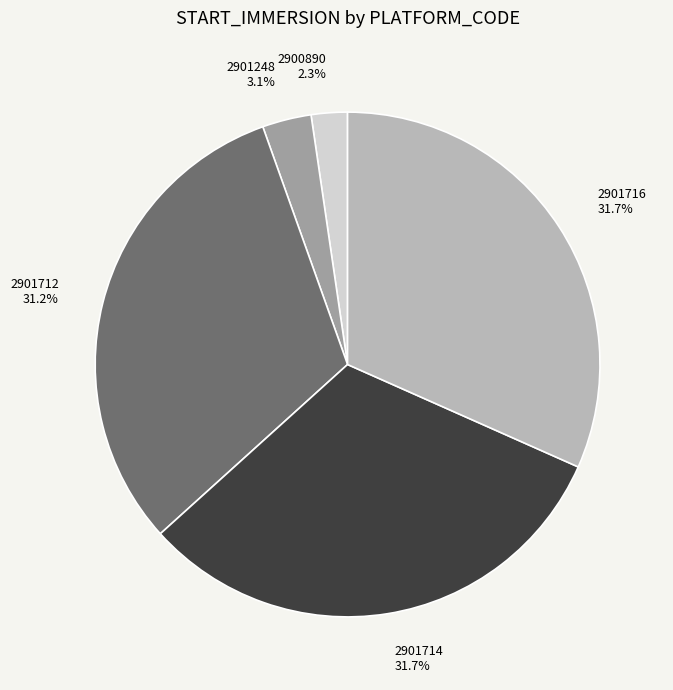

To the nearest percent, what portion does 2900890 represent?

2%